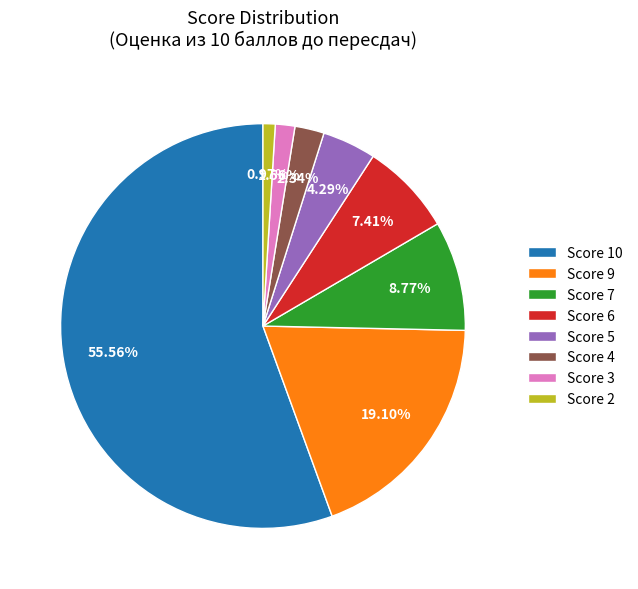

Do Score 9 and Score 2 together represent more than half of the pie?

No